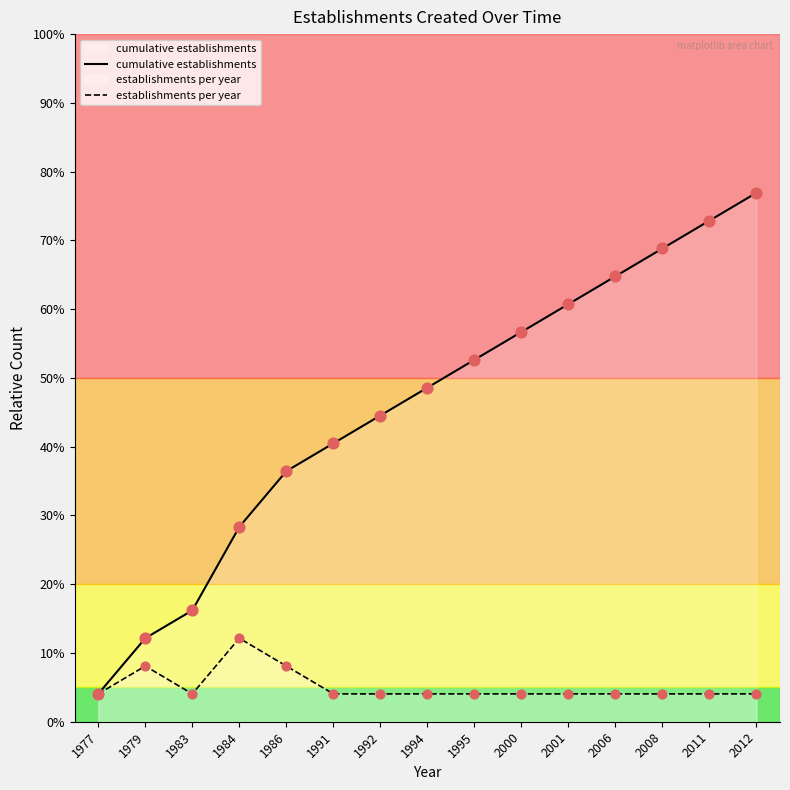

Which series has the widest spread of Y values?

cumulative establishments